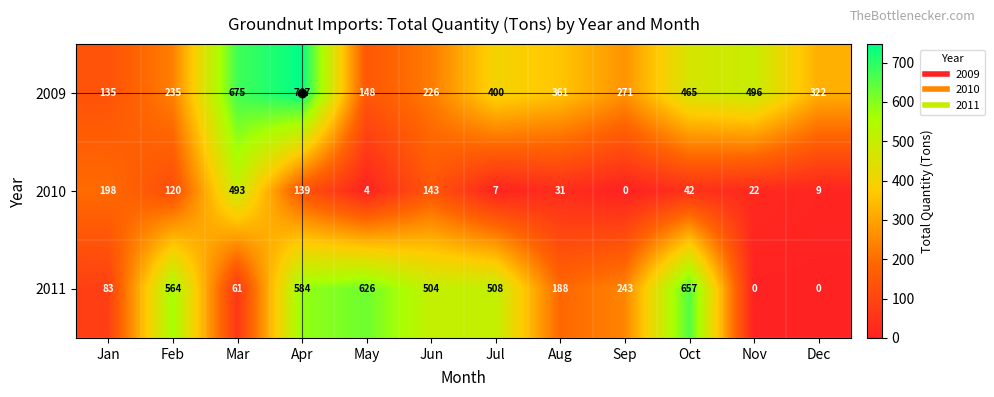

Rank the series at May from lowest to highest value.

2010, 2009, 2011